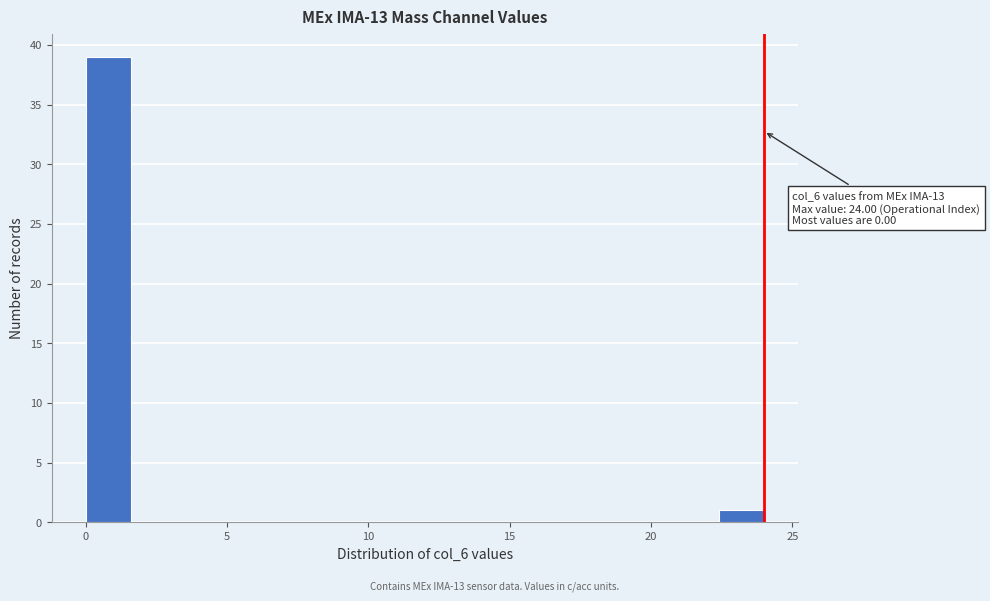

Read against the x-axis, roughly where is the centre of the tallest bar?

1.0